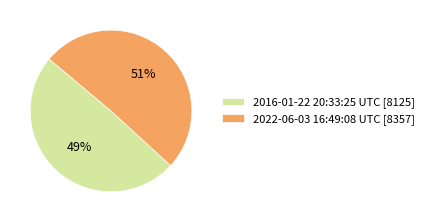

Is it true that 2022-06-03 16:49:08 UTC is 58% of the pie?

False